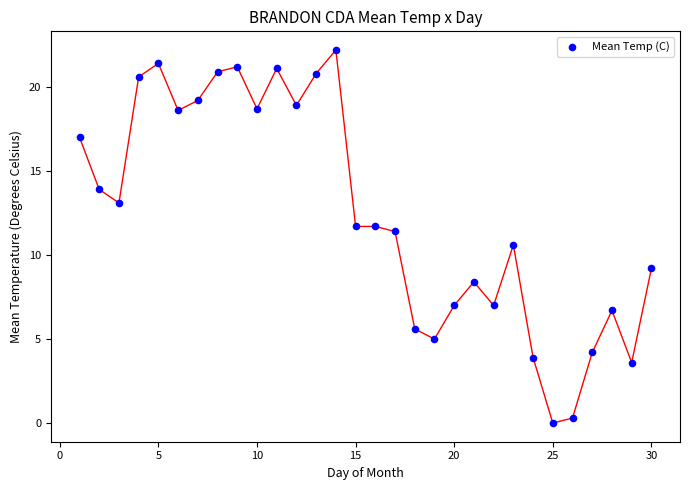

What is the range of X values (max minus min)?

29.0